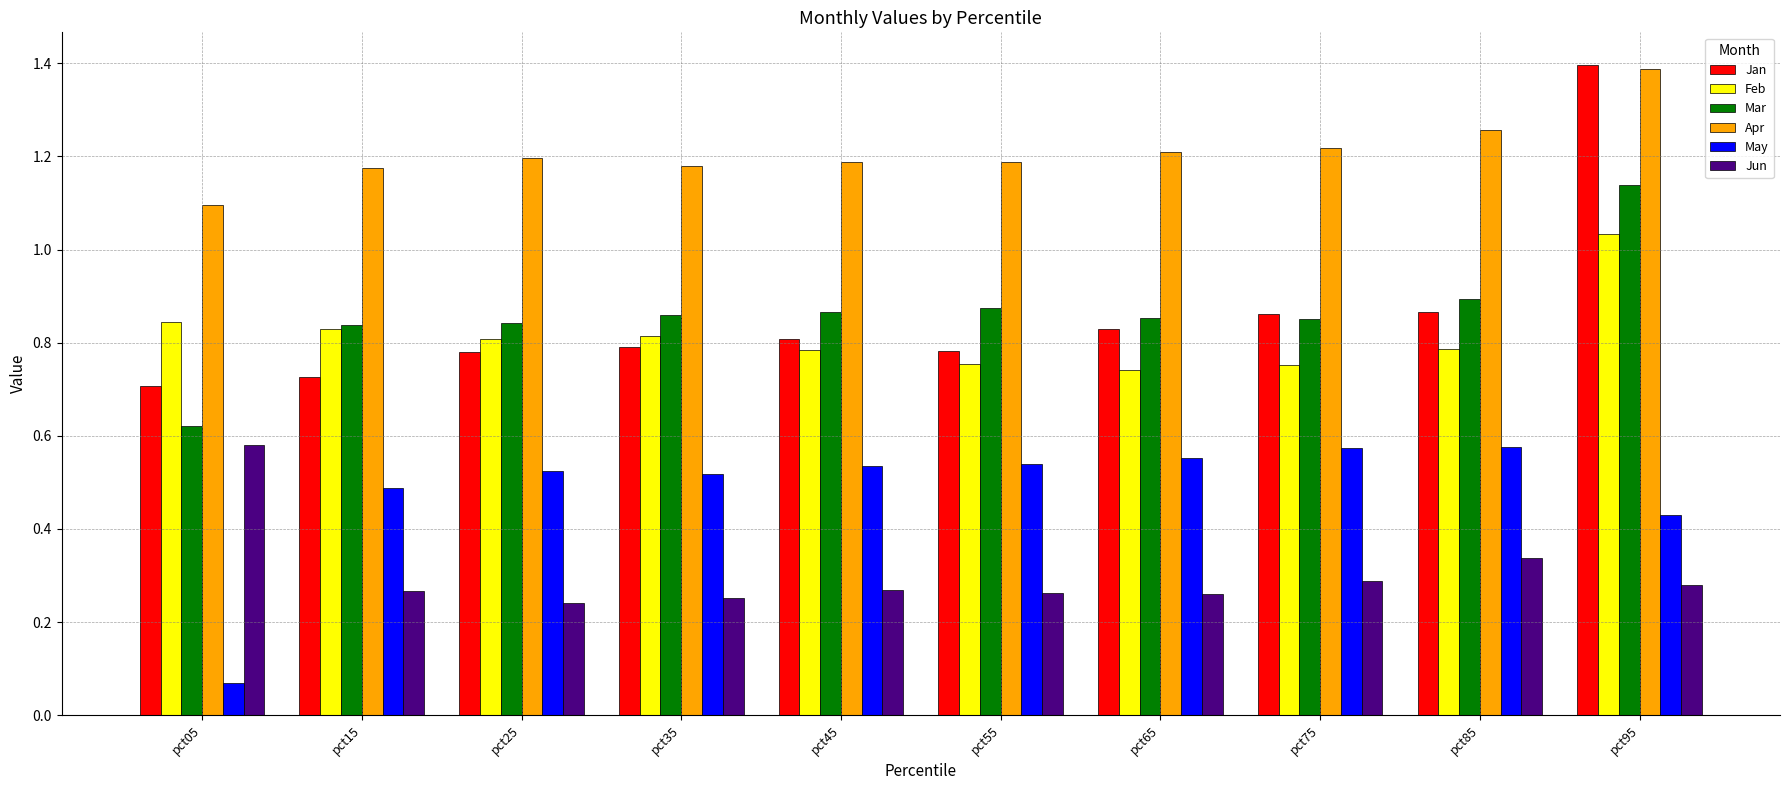

At which label is Mar closest to 0?

pct05